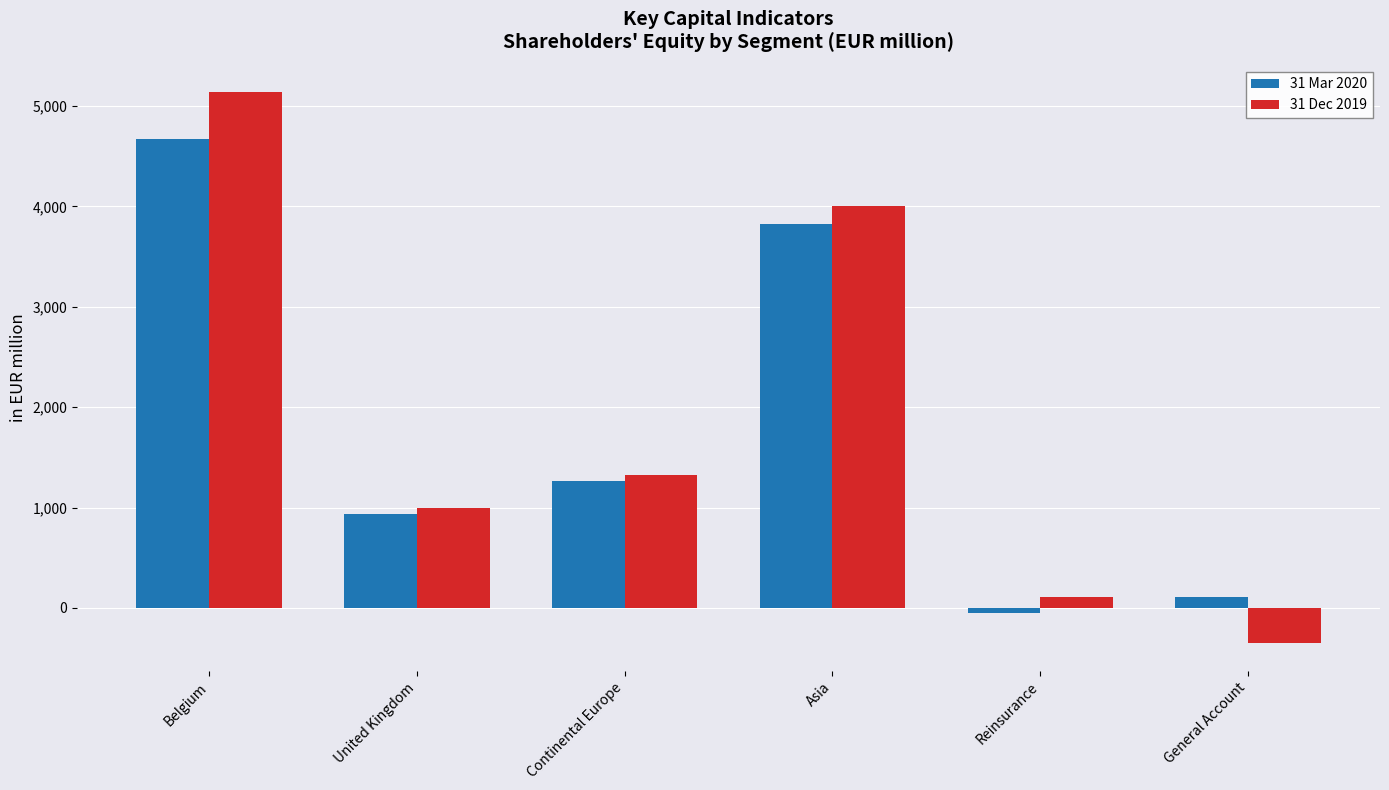

What is the minimum value shown in the chart?

-354